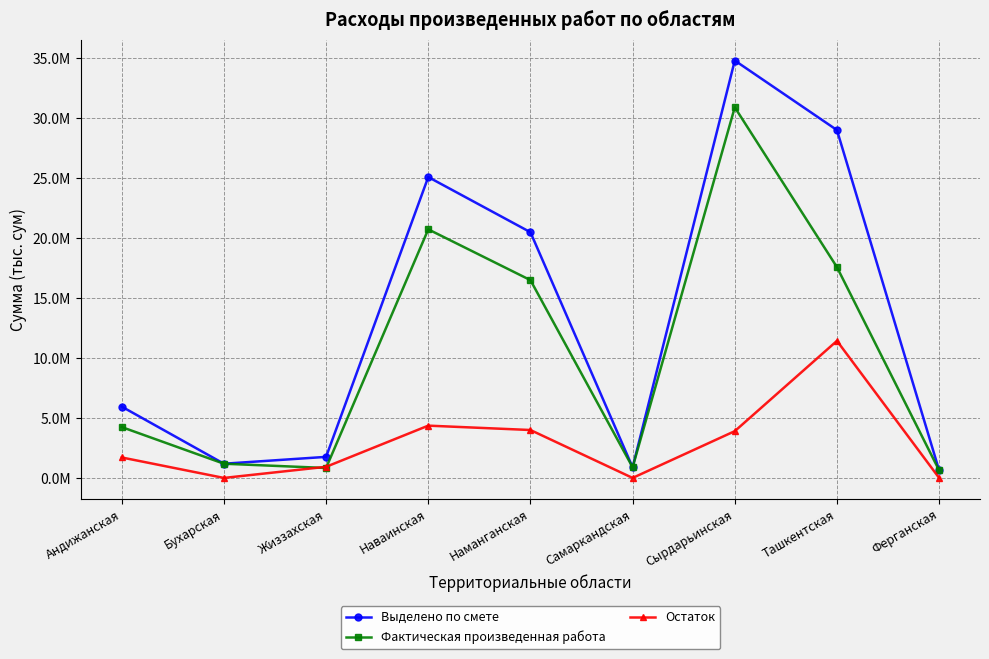

What is the difference between the second highest and second lowest values in the Фактическая произведенная работа series?

19899229.4